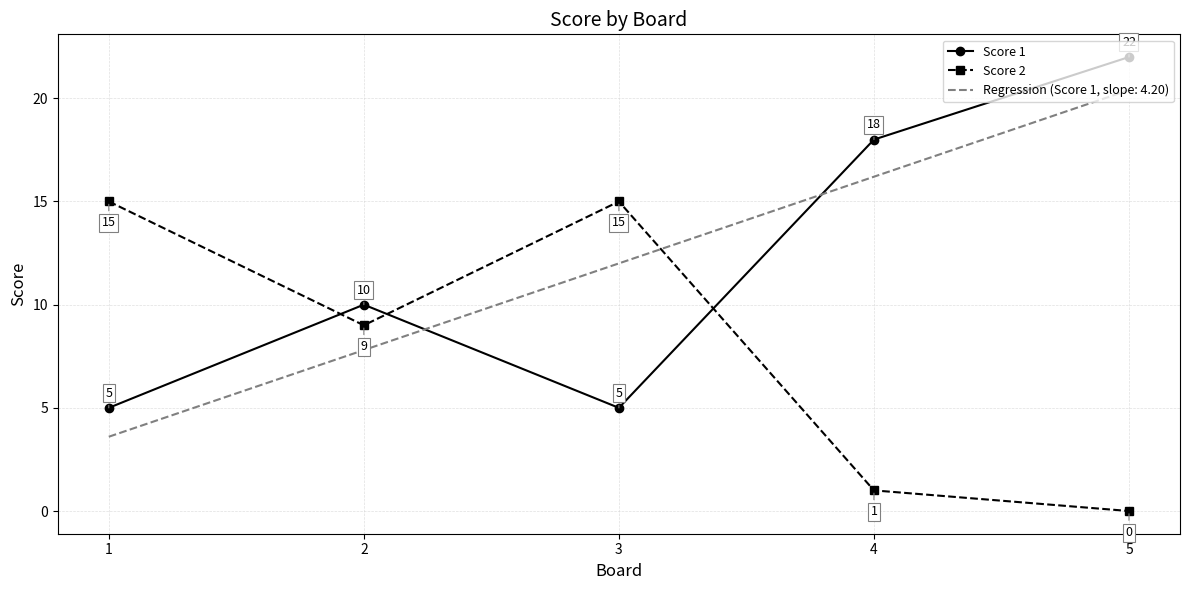

What is the average value of the Score 1 series?

12.0